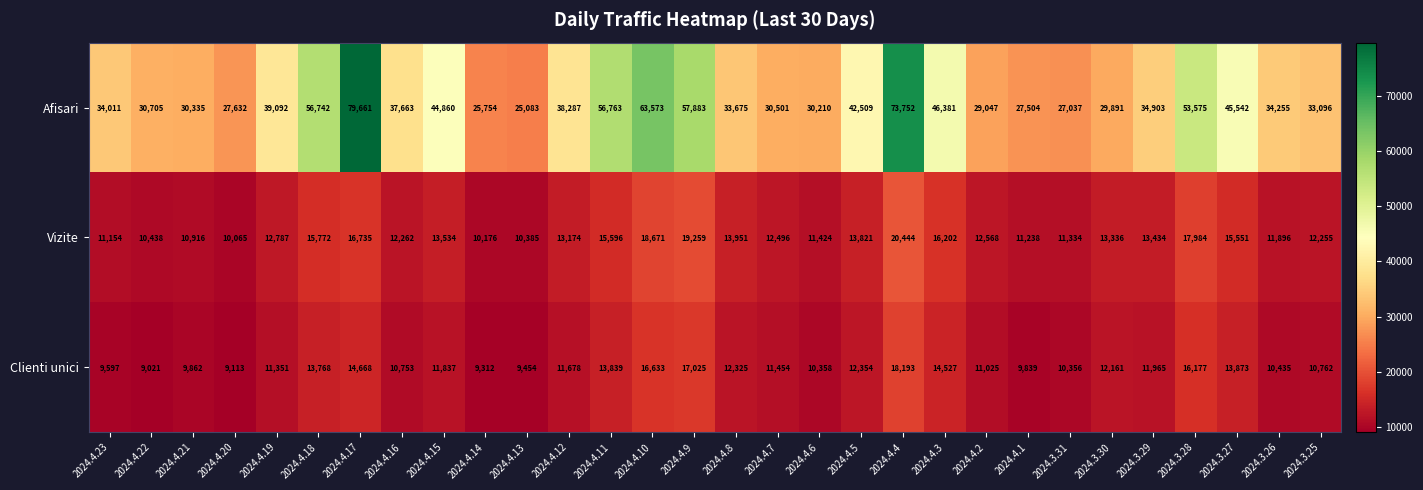

What is the lowest value of the Afisari series?

25083